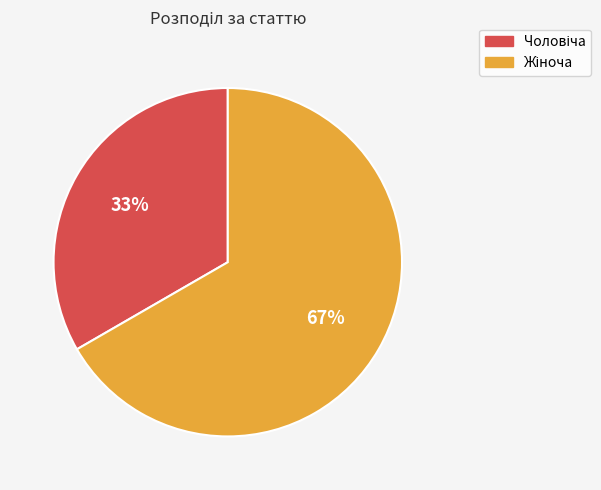

To the nearest percent, what is the average slice percentage?

50%